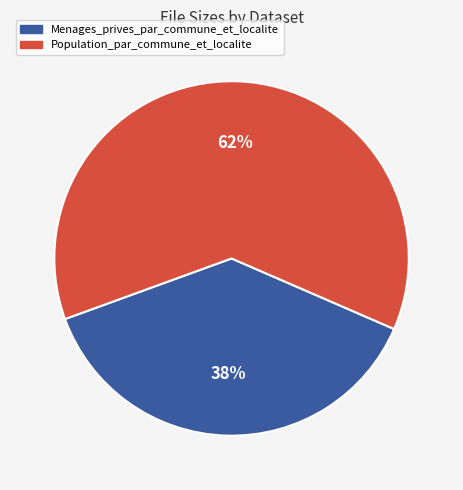

To the nearest percent, what percentage of the pie is Population_par_commune_et_localite?

62%